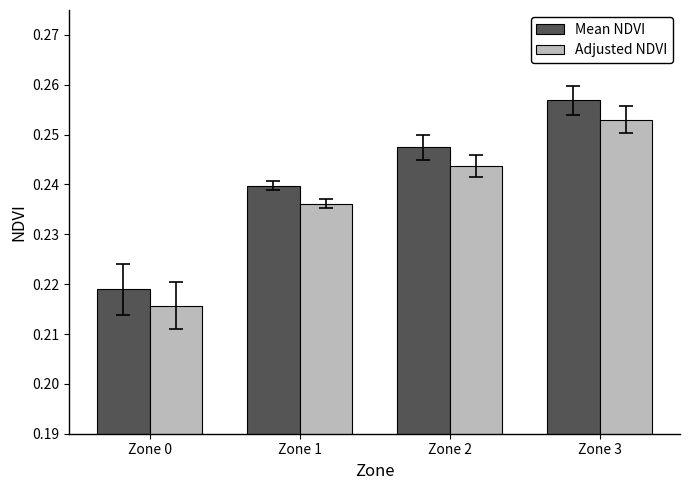

Which category has the lowest value across all series?

Zone 0